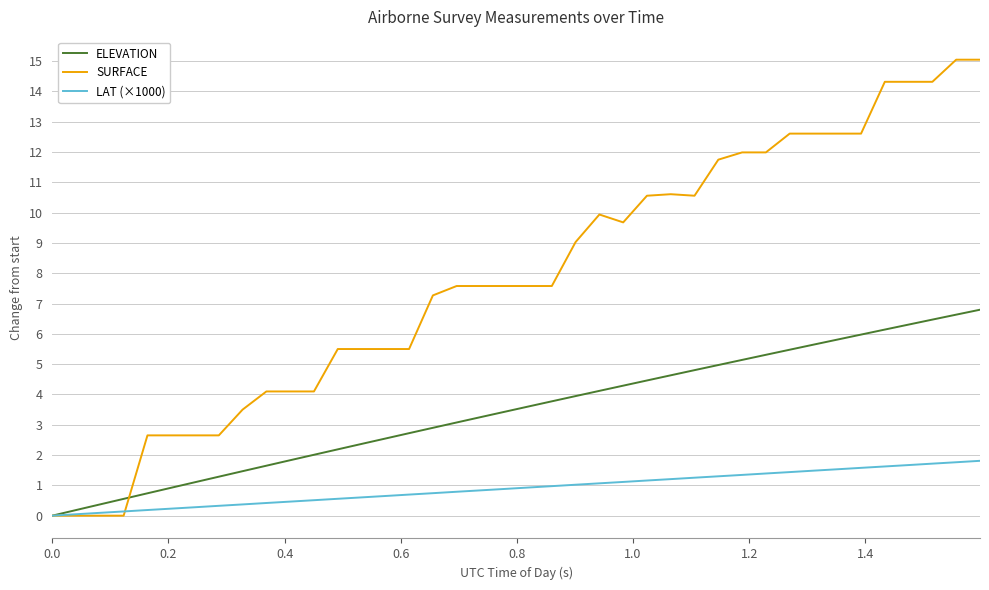

Rank the series by their average value, from highest to lowest.

SURFACE, ELEVATION, LAT (×1000)